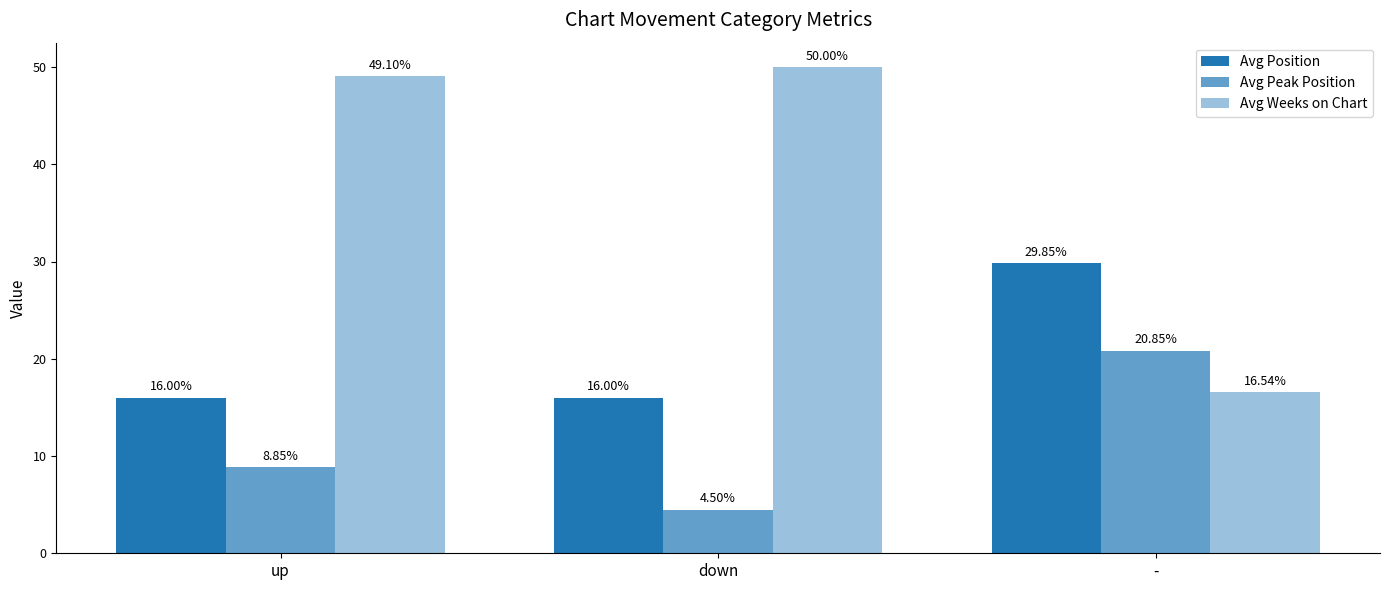

How many values in the Avg Peak Position series exceed 8?

2